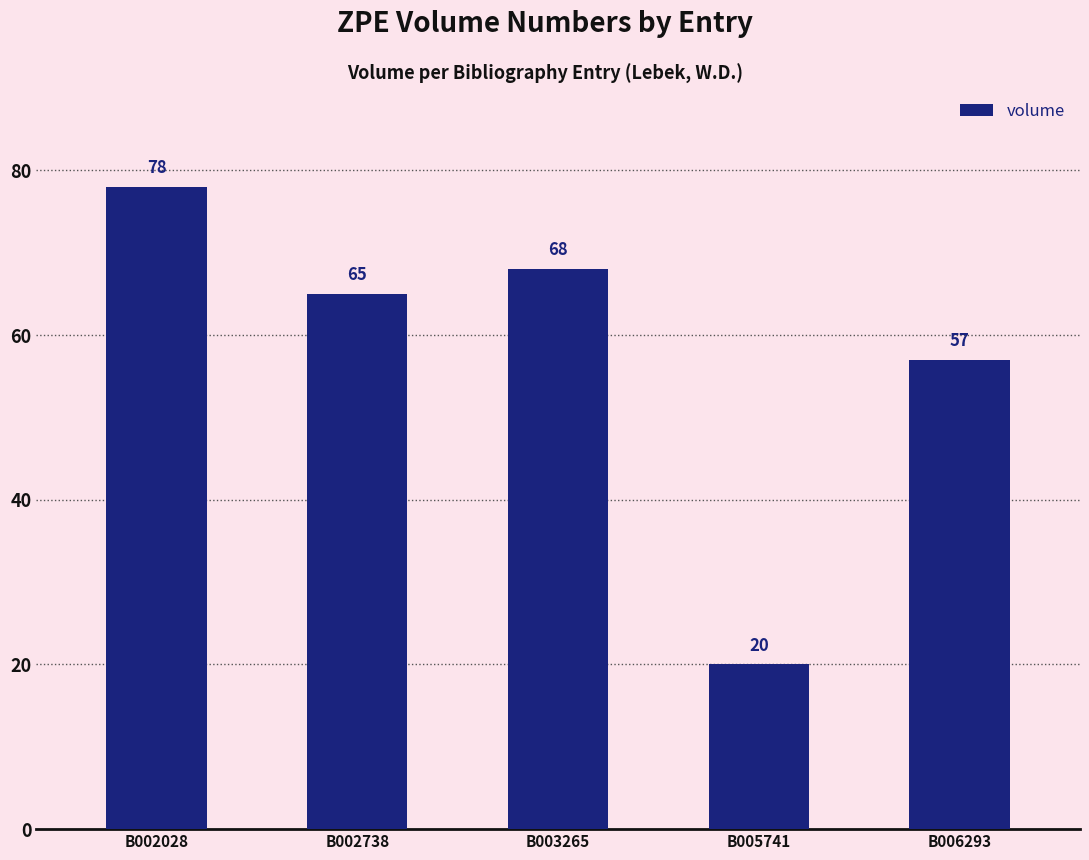

What is the average value?

58